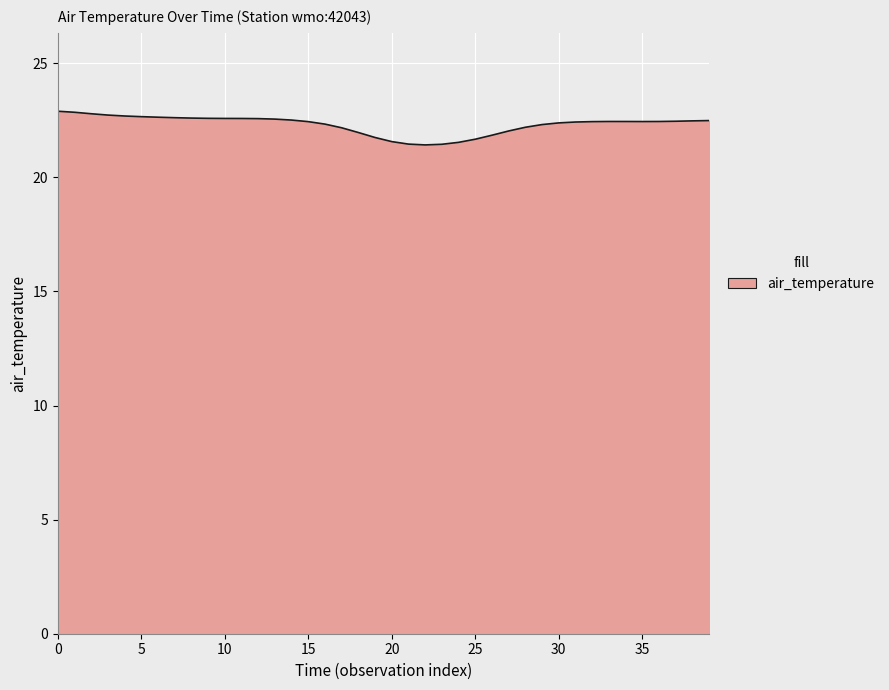

What is the smallest value displayed?

21.4